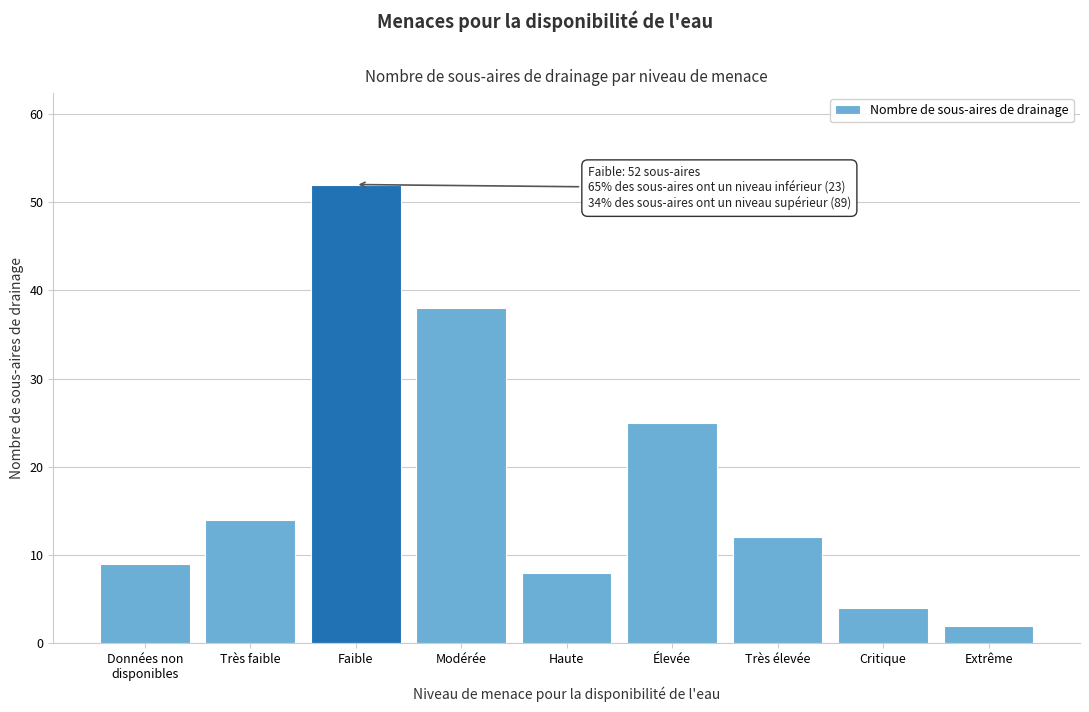

Reading right to left, extract all data points from this chart.

2	4	12	25	8	38	52	14	9